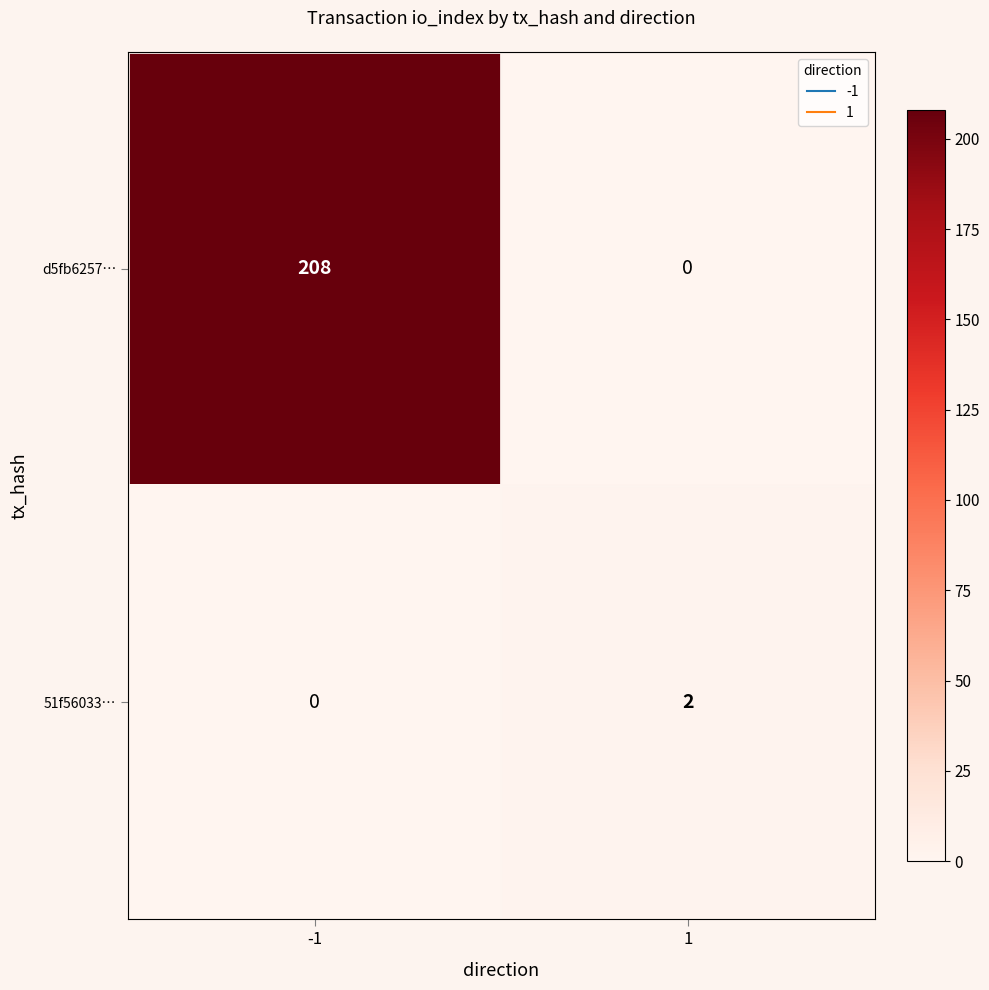

List the series in order of their peak value, highest first.

d5fb6257…, 51f56033…